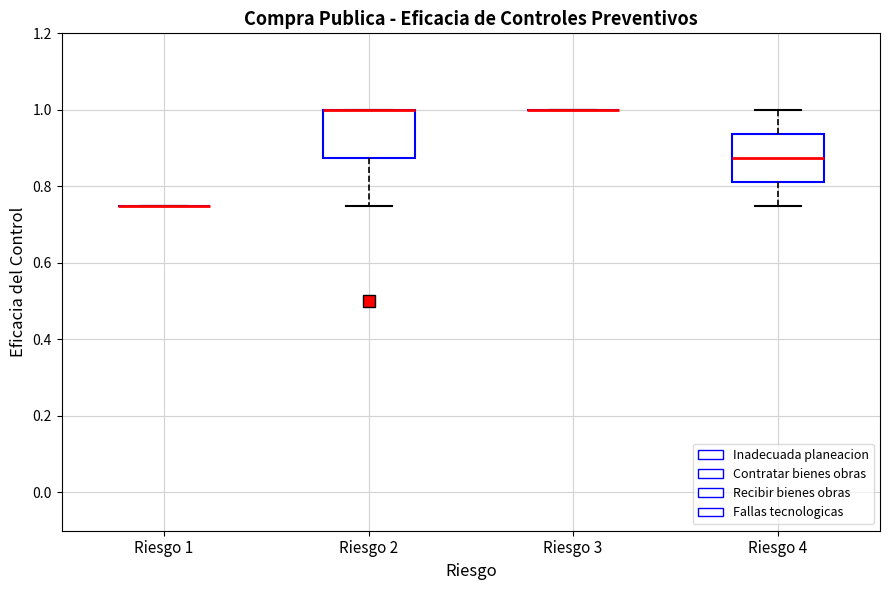

Reading left to right, read every box against the y-axis: the position of its median line, the range the box covers, and the ends of its whiskers. The values are not printed on the chart, so give them approximately, as read against the axis.

Riesgo 1: box collapsed to a line at 0.76, whiskers 0.76 to 0.76
Riesgo 2: median 1.00 (drawn on the box's upper edge), box 0.88 to 1.00, whiskers 0.76 to 1.00
Riesgo 3: box collapsed to a line at 1.00, whiskers 1.00 to 1.00
Riesgo 4: median 0.88, box 0.82 to 0.94, whiskers 0.76 to 1.00